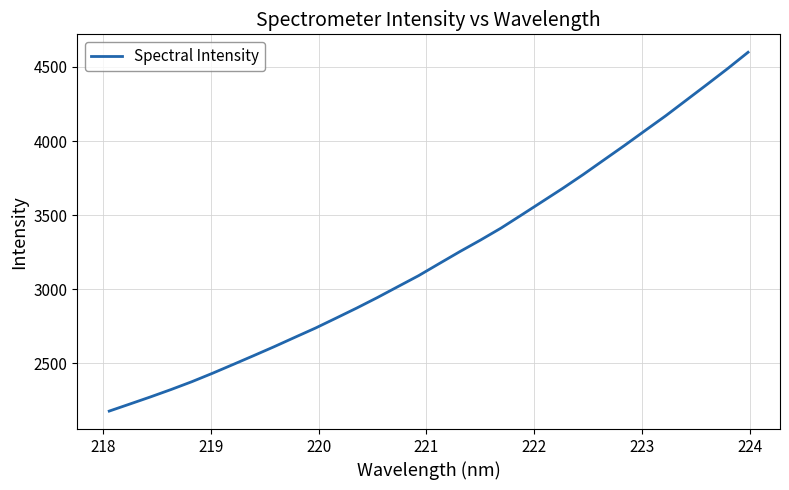

What is the smallest value displayed?

2178.4